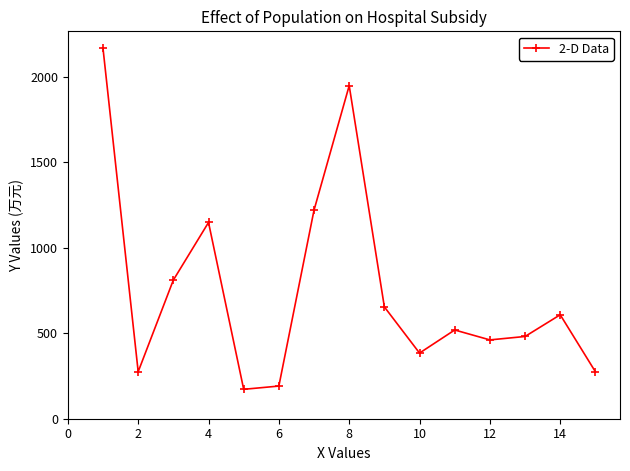

How many points are lower than both their immediate neighbors (excluding endpoints)?

4